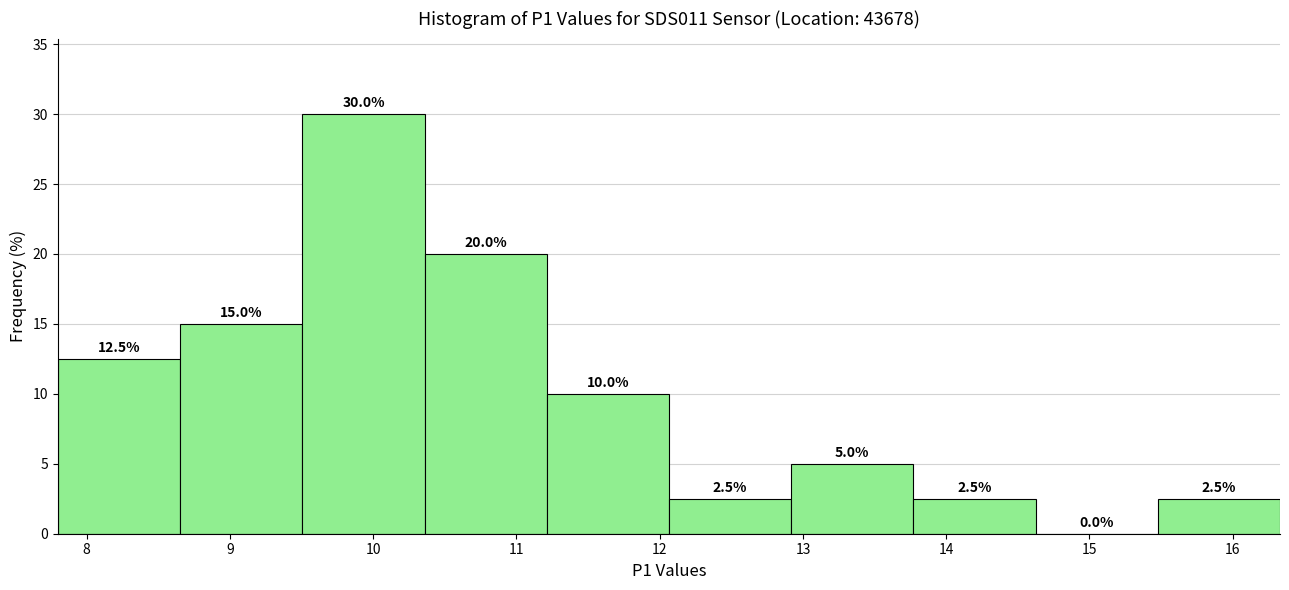

Reading left to right, transcribe this chart: for each bar, give the range it covers on the x-axis and its height. The bar edges are not printed on the chart, so give them approximately, as read against the axis.

7.8 to 8.7: 12.5
8.7 to 9.5: 15.0
9.5 to 10.4: 30.0
10.4 to 11.2: 20.0
11.2 to 12.1: 10.0
12.1 to 12.9: 2.5
12.9 to 13.8: 5.0
13.8 to 14.6: 2.5
14.6 to 15.5: 0.0
15.5 to 16.3: 2.5